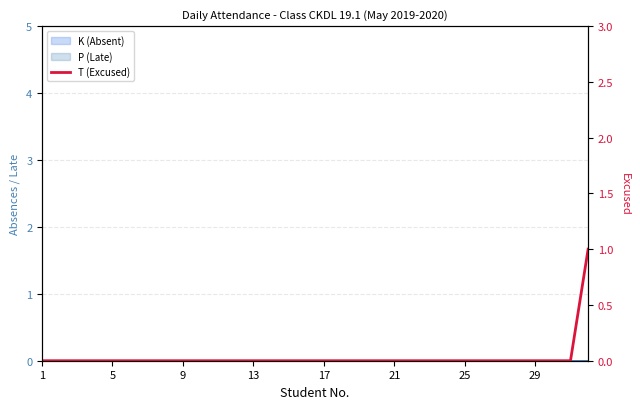

True or false: there are more than 1 points higher than both neighbors.

False